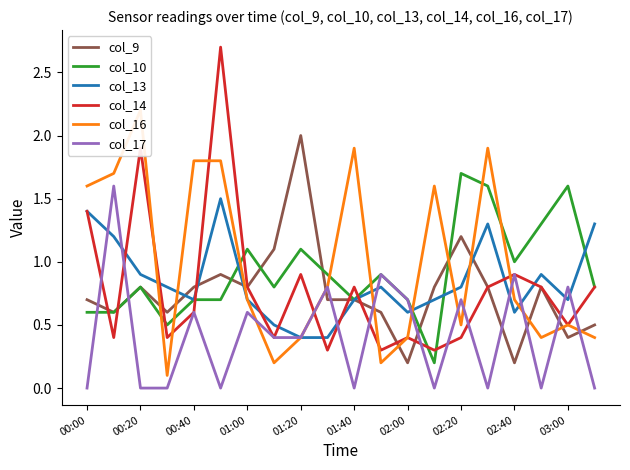

True or false: col_14 and col_10 intersect in this chart.

True